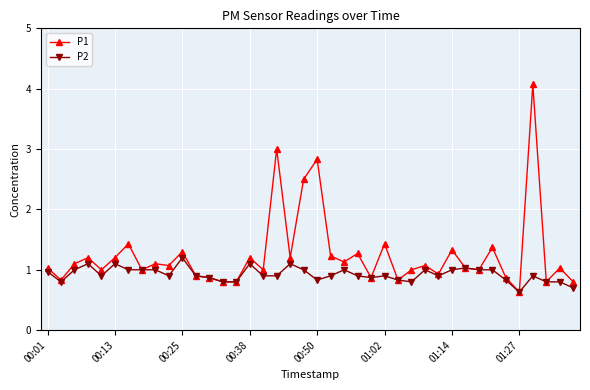

Count the number of categories in the chart.

40